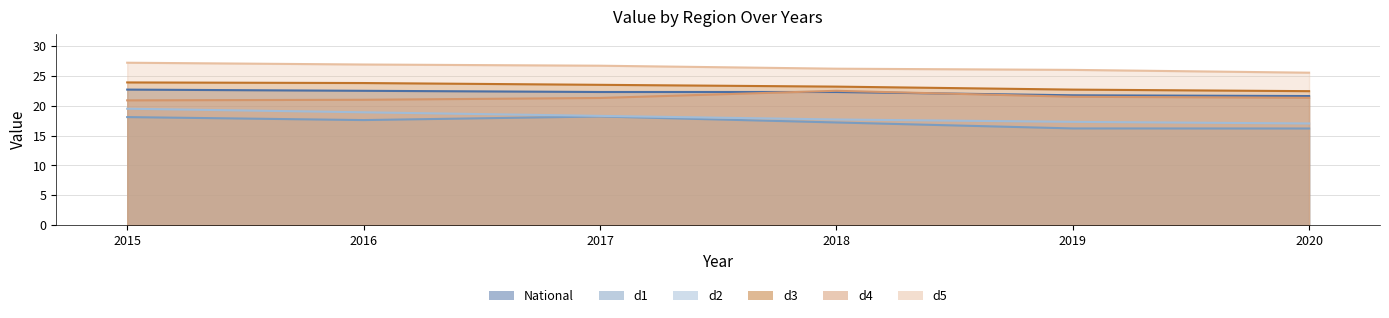

At which category does d1 reach its first local peak?

2017